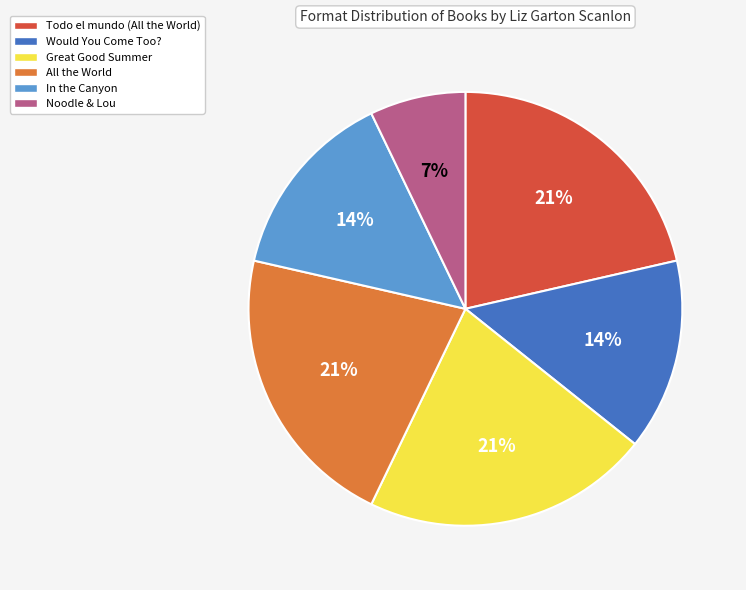

What is the smallest slice in the pie chart?

Noodle & Lou